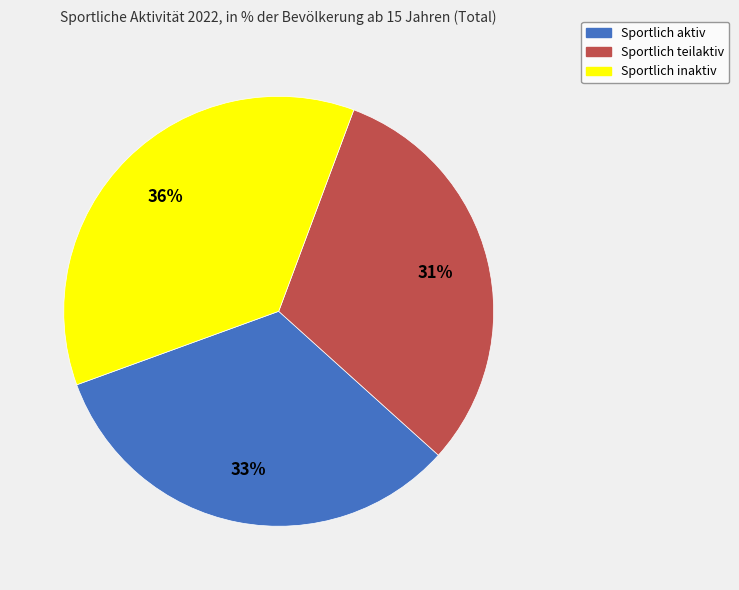

The Sportlich inaktiv slice represents 36% of the pie. True or false?

True